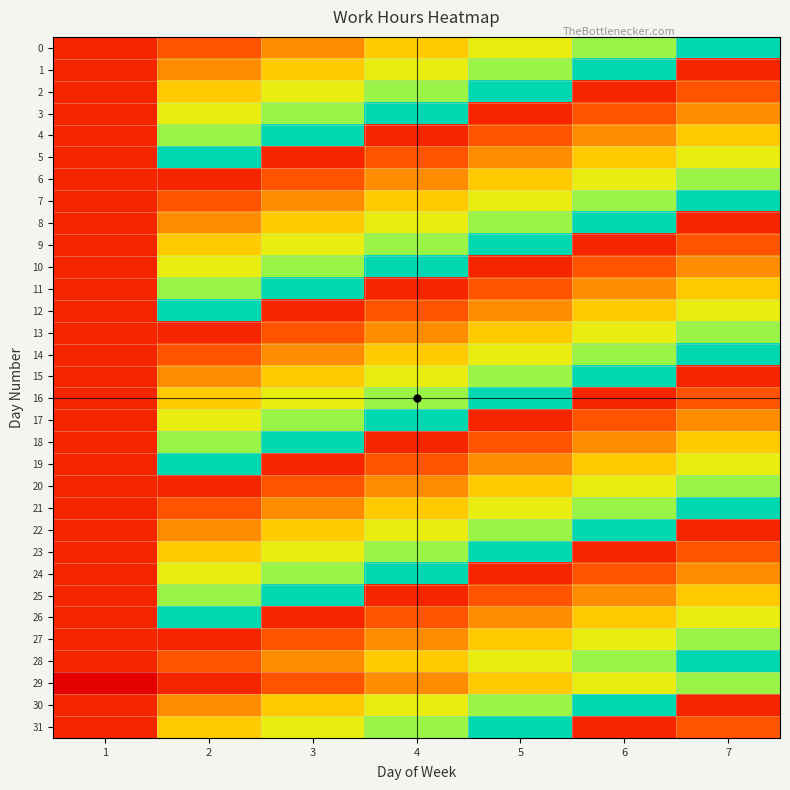

Between 5 and 6, which is larger?

6